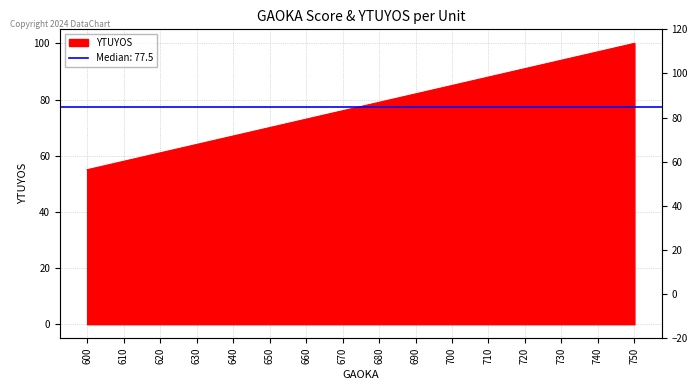

The value at 670 is 76. True or false?

True